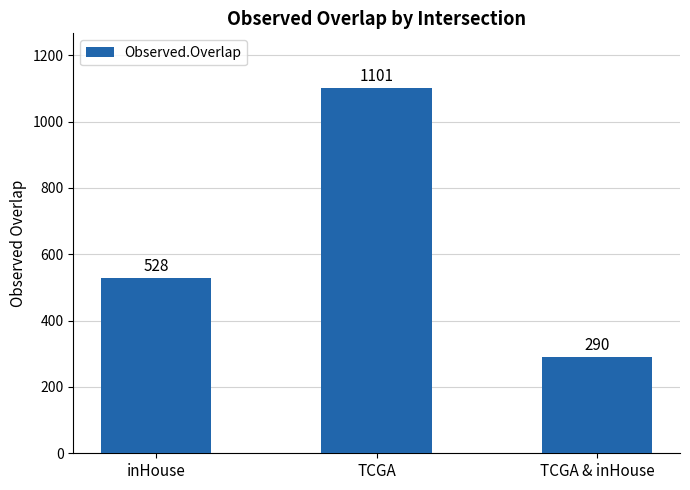

List the labels in order of value, smallest first.

TCGA & inHouse, inHouse, TCGA